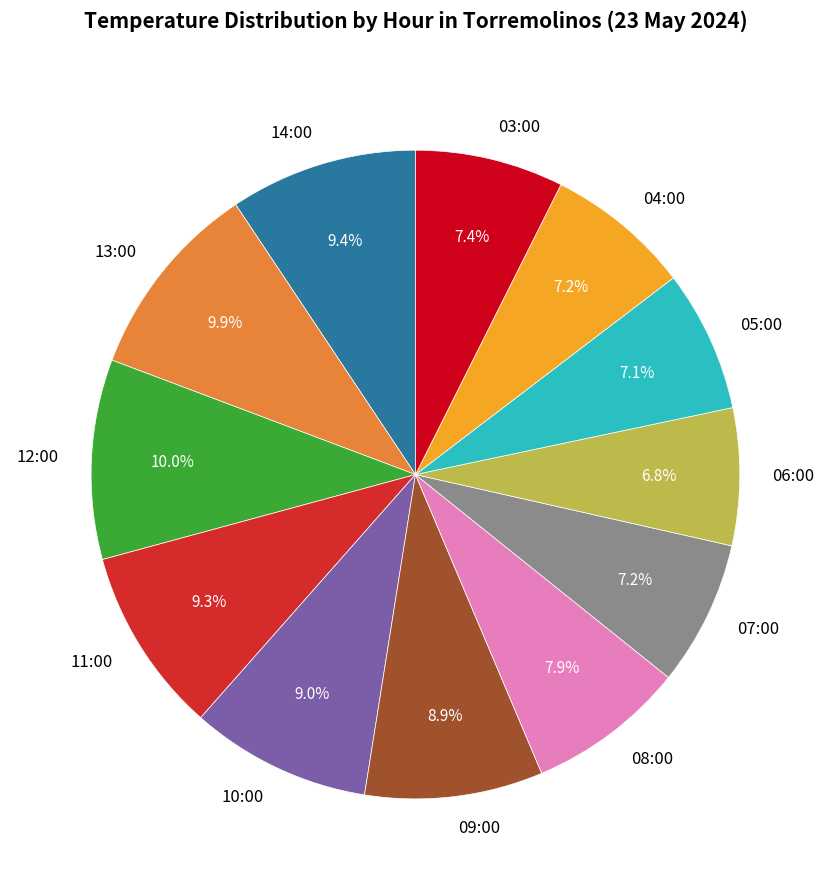

Is there a majority slice in this chart?

No